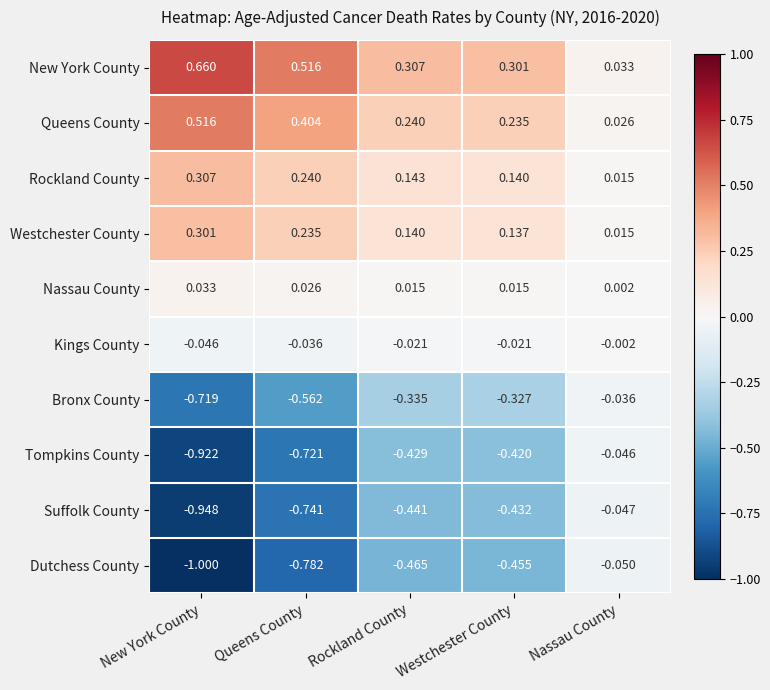

How many data points does each series have?

5